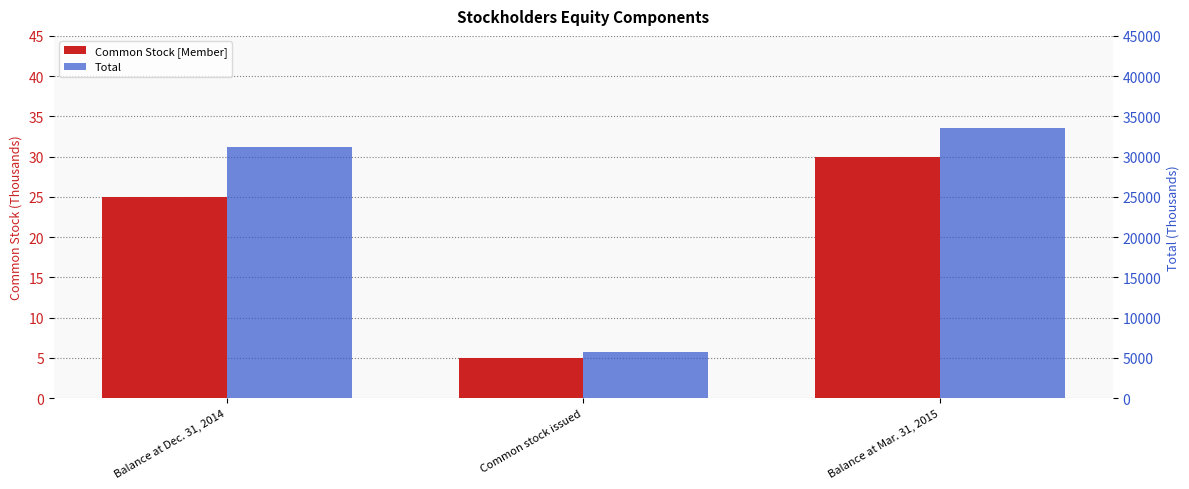

Reading left to right, extract all data points from this chart.

Common Stock [Member]: 25	5	30
Total: 31137	5665	33571